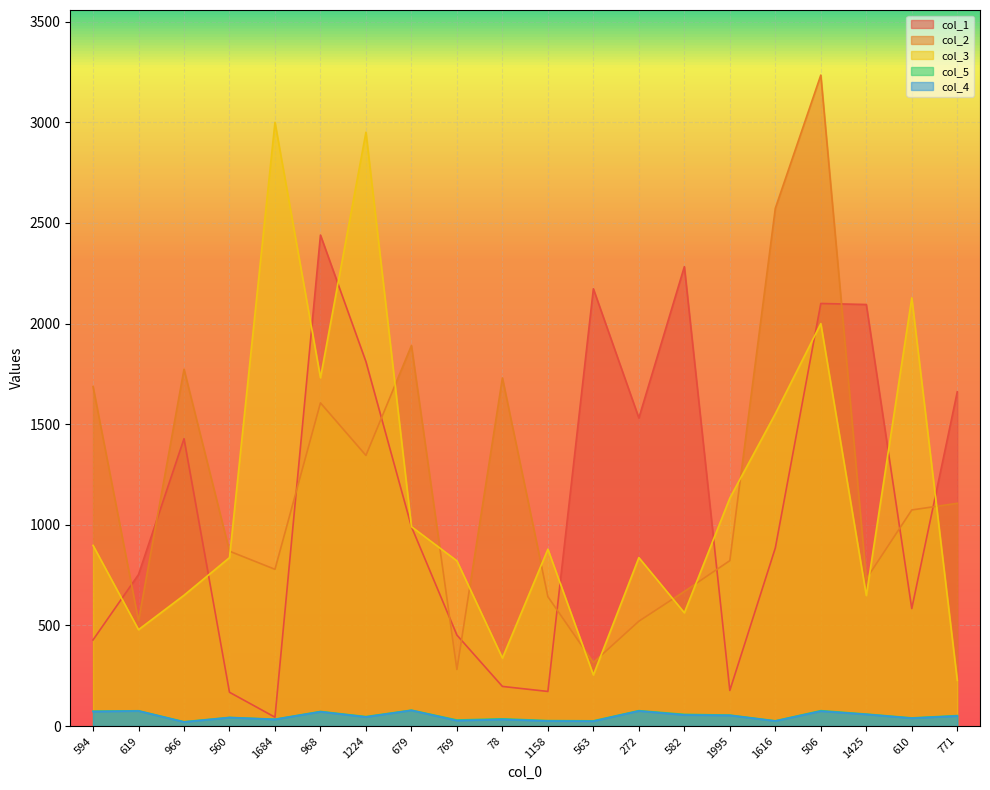

True or false: col_2 and col_5 cross at least once.

False